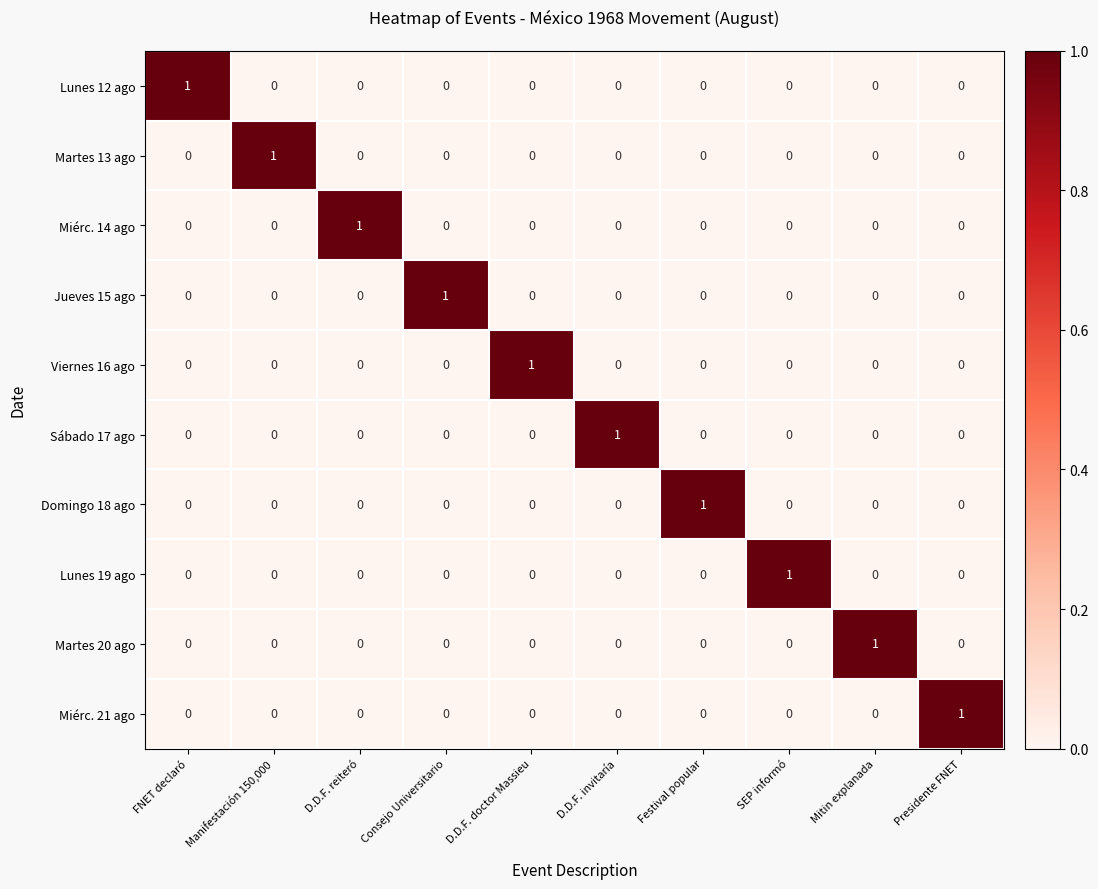

Which category has the highest value in the Lunes 12 ago series?

FNET declaró